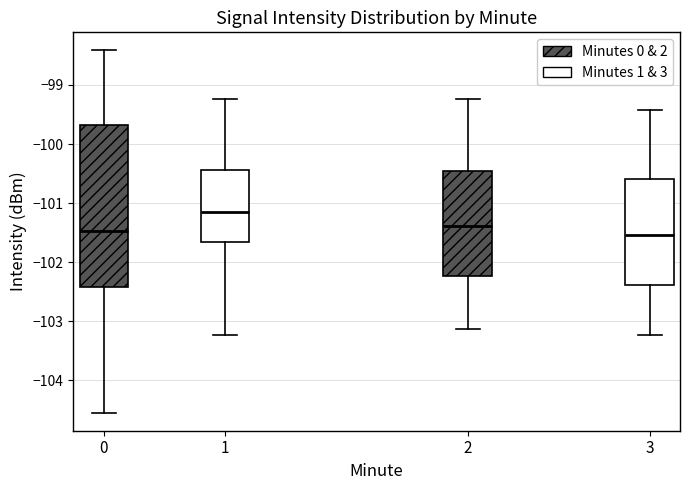

Reading left to right, read every box against the y-axis: the position of its median line, the range the box covers, and the ends of its whiskers. The values are not printed on the chart, so give them approximately, as read against the axis.

0: median -101.5, box -102.4 to -99.7, whiskers -104.5 to -98.4
1: median -101.2, box -101.7 to -100.4, whiskers -103.2 to -99.2
2: median -101.4, box -102.2 to -100.5, whiskers -103.1 to -99.2
3: median -101.5, box -102.4 to -100.6, whiskers -103.2 to -99.4